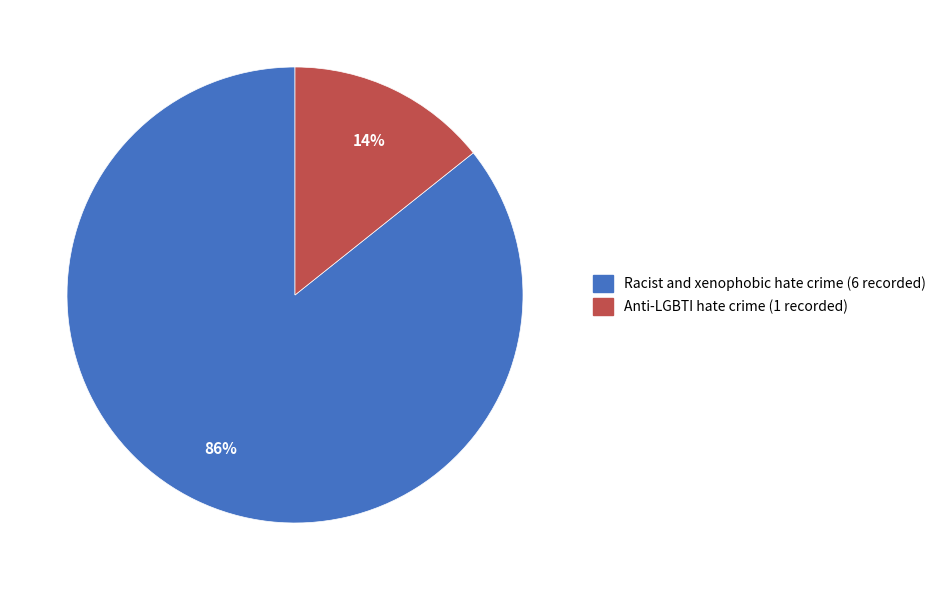

Is it true that Anti-LGBTI hate crime is 3% of the pie?

False